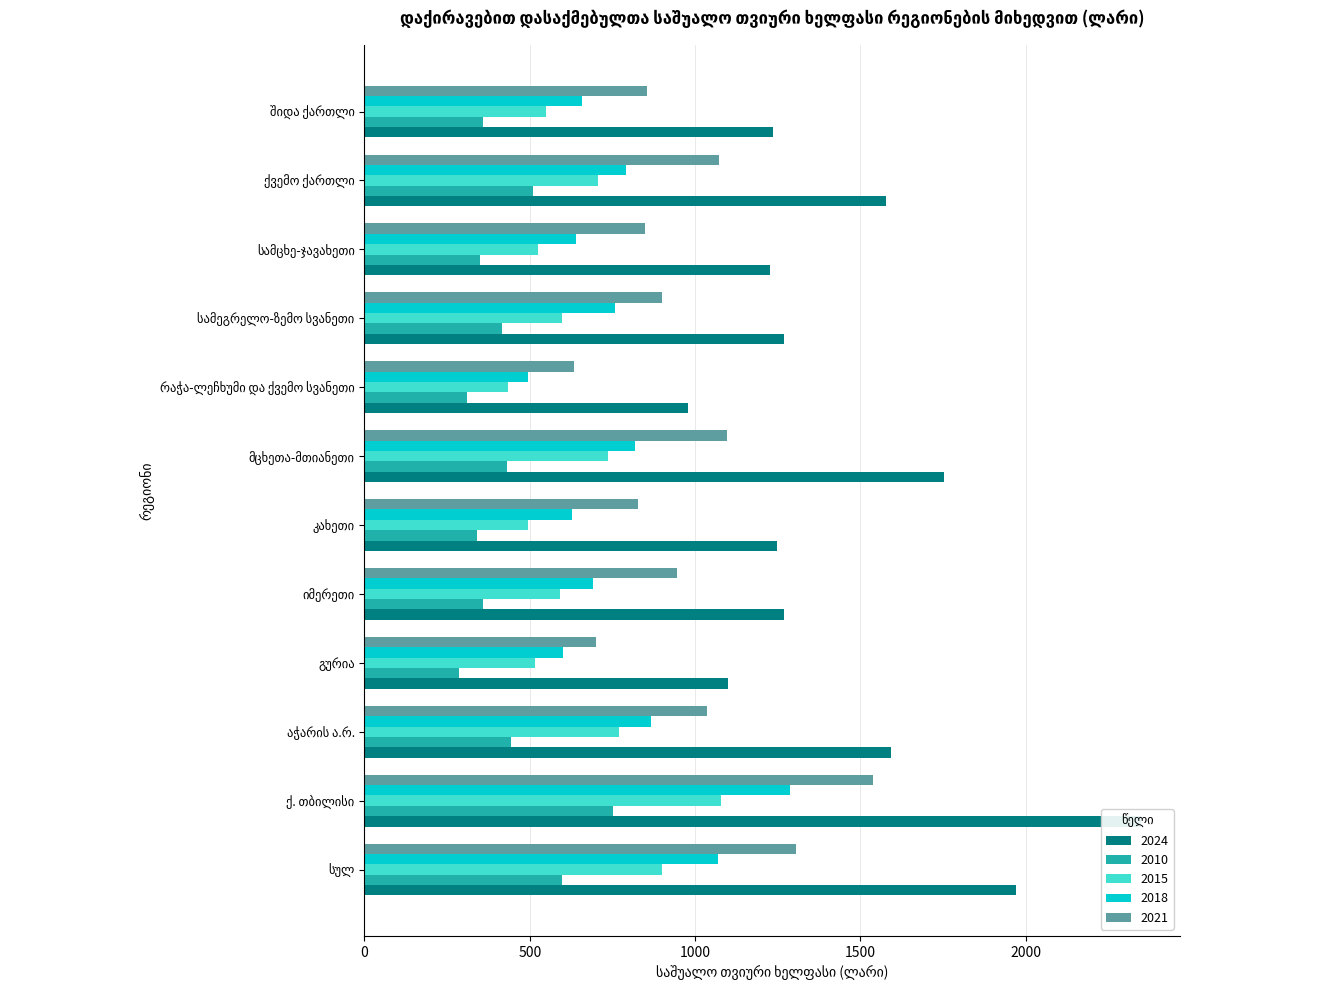

What is the difference between the maximum and minimum values in the 2015 series?

642.4